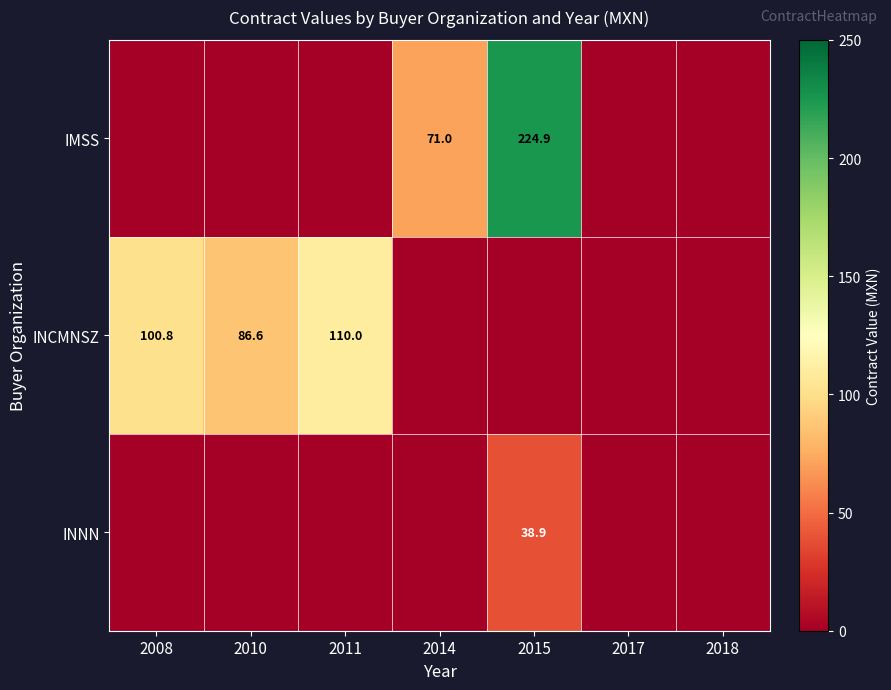

The INCMNSZ series shows 133.6 at 2008. True or false?

False